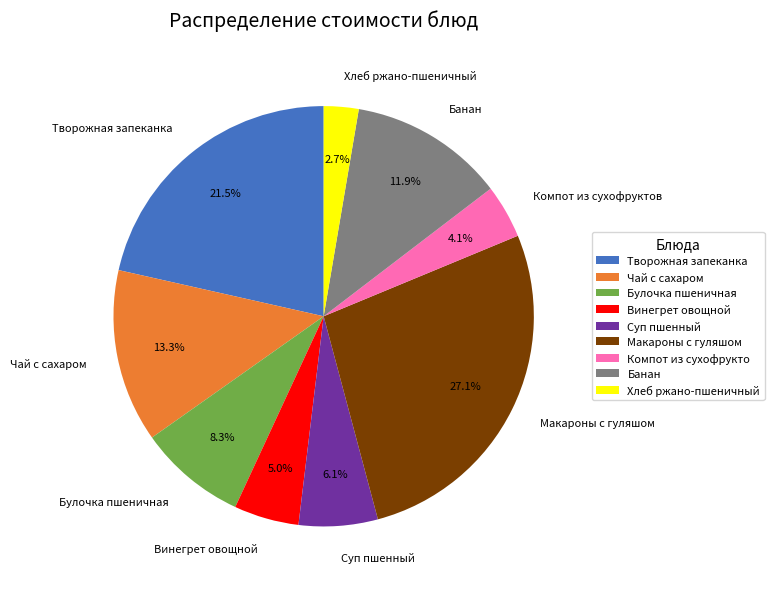

What is the largest slice in the pie chart?

Макароны с гуляшом